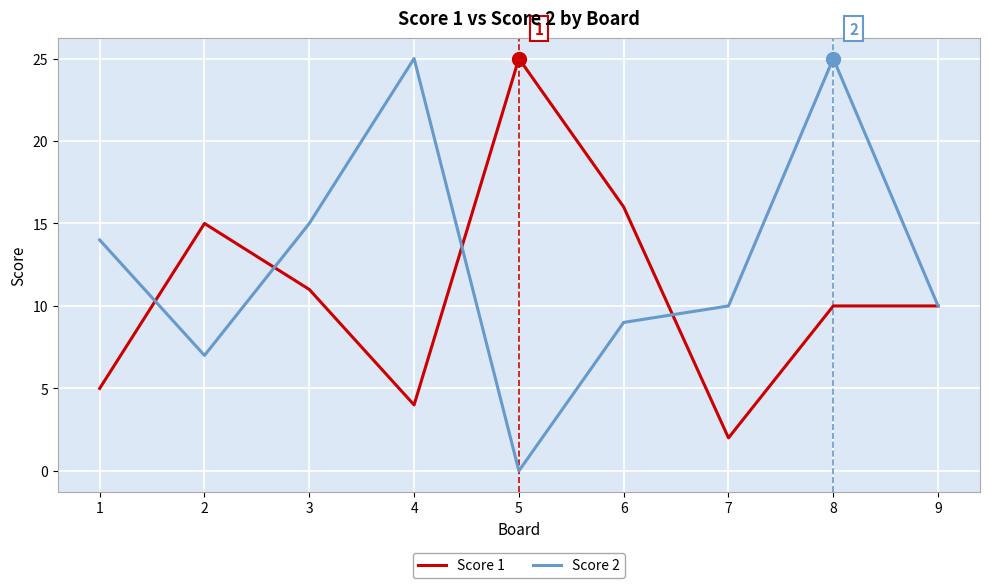

In Score 2, how many points are higher than both neighbors (excluding endpoints)?

2